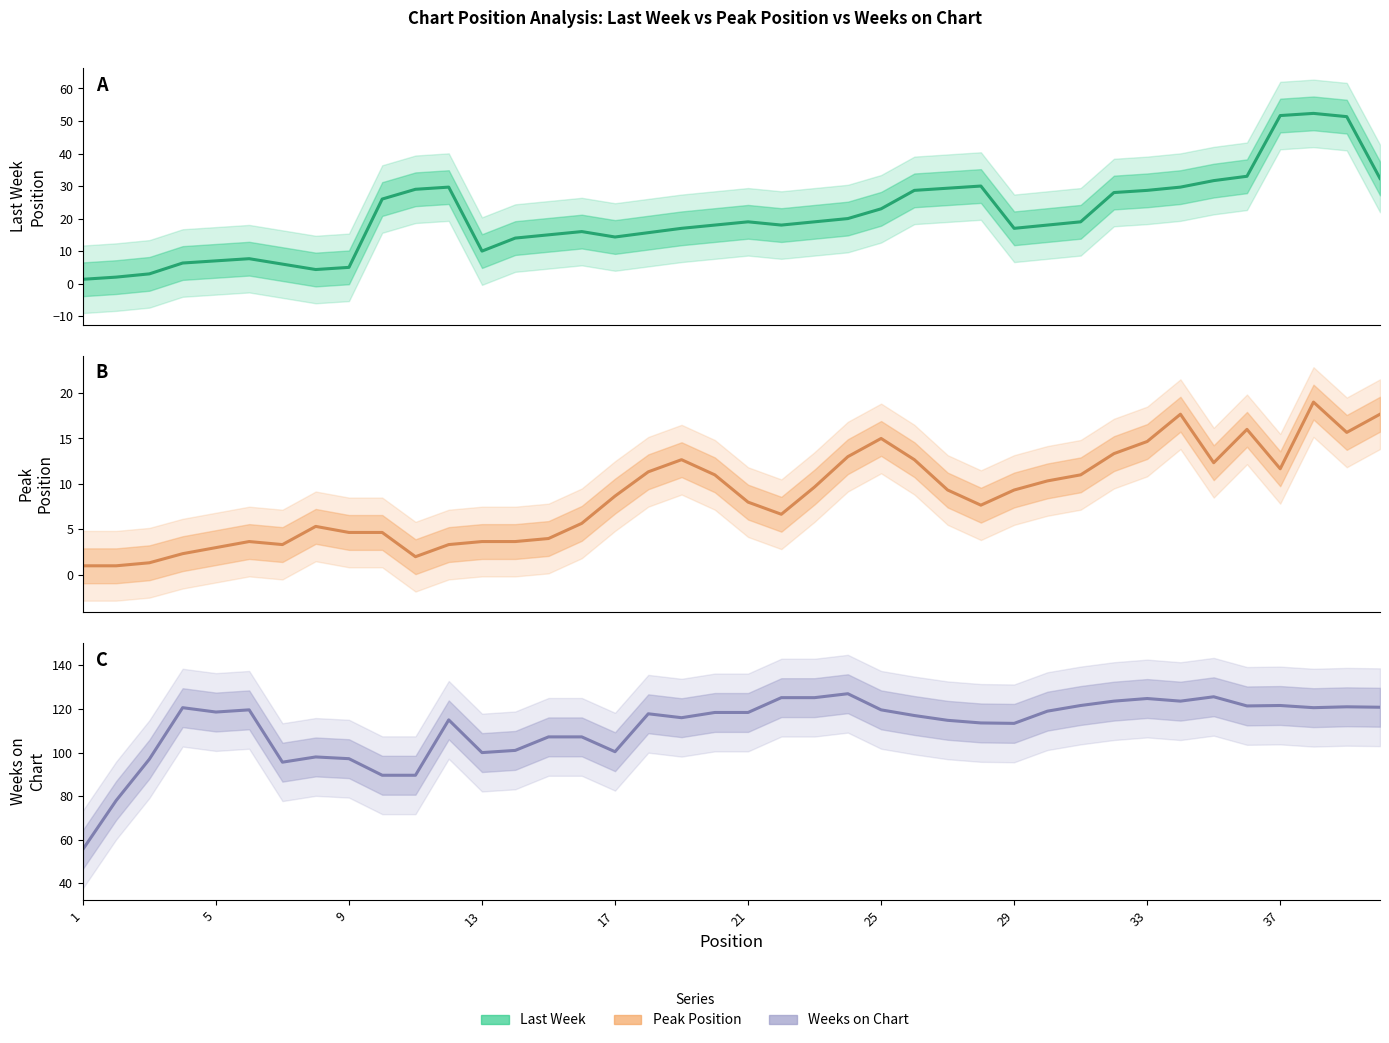

What is the difference between the second highest and minimum values in the Last Week series?

50.3